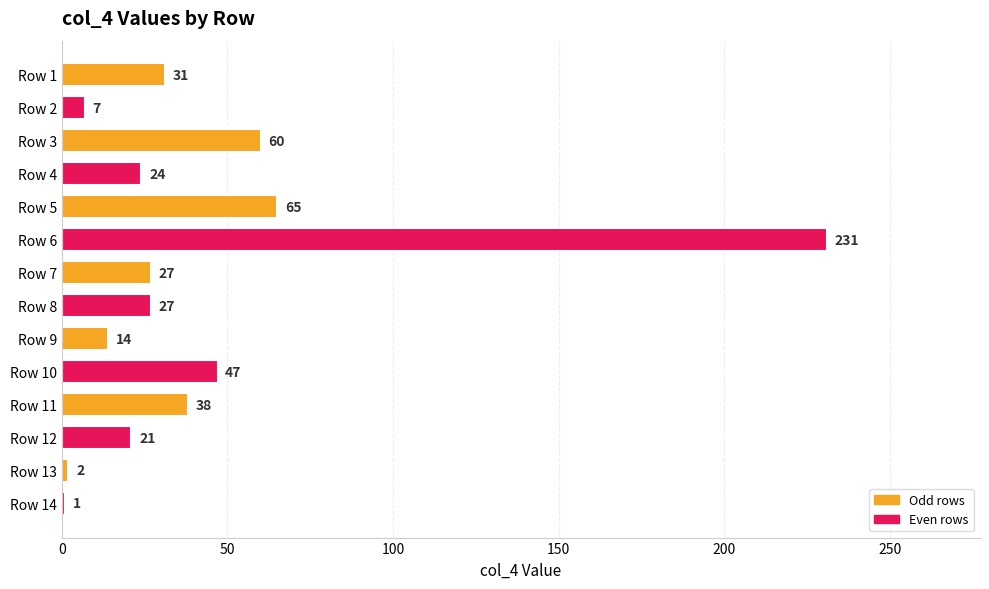

What is the change in value from Row 3 to Row 14?

-59